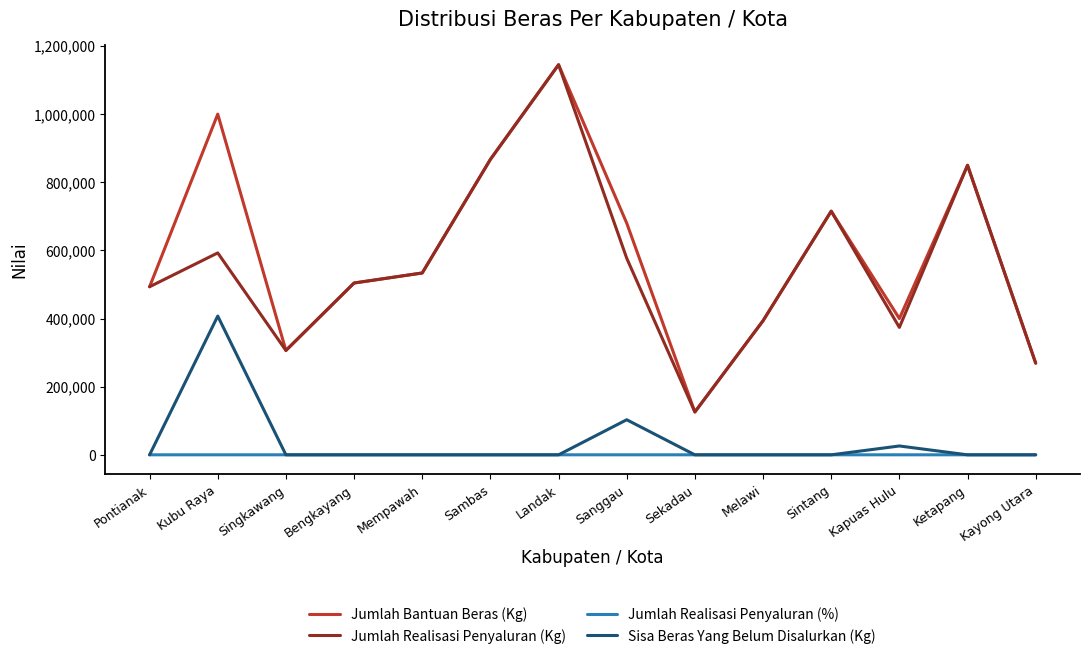

Which label corresponds to the largest value in the chart?

Landak